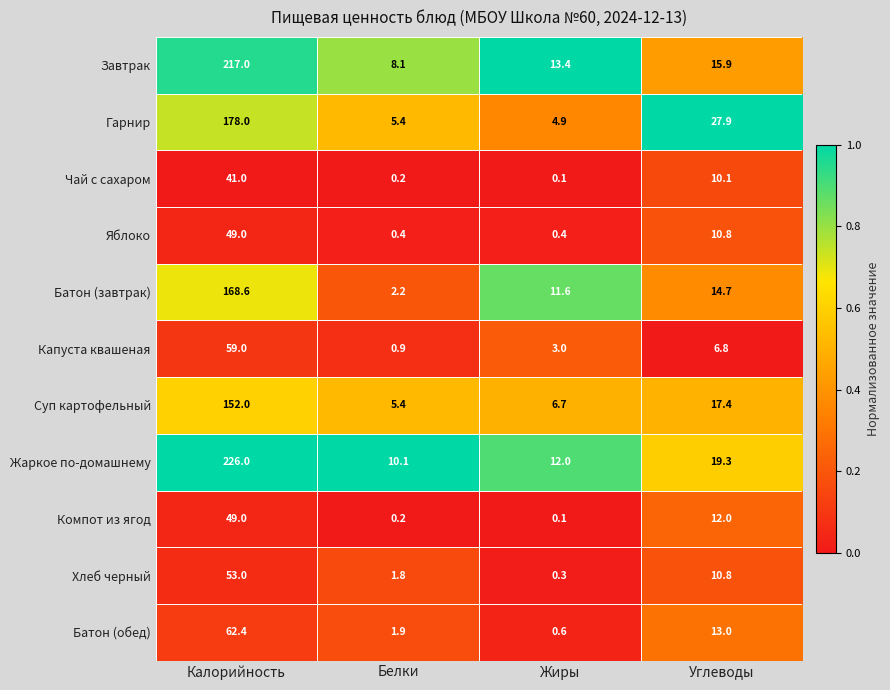

At which label is Завтрак closest to 112?

Углеводы